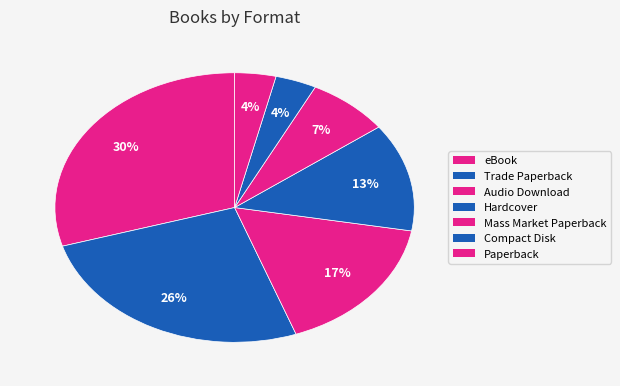

Count the number of slices in the pie.

7